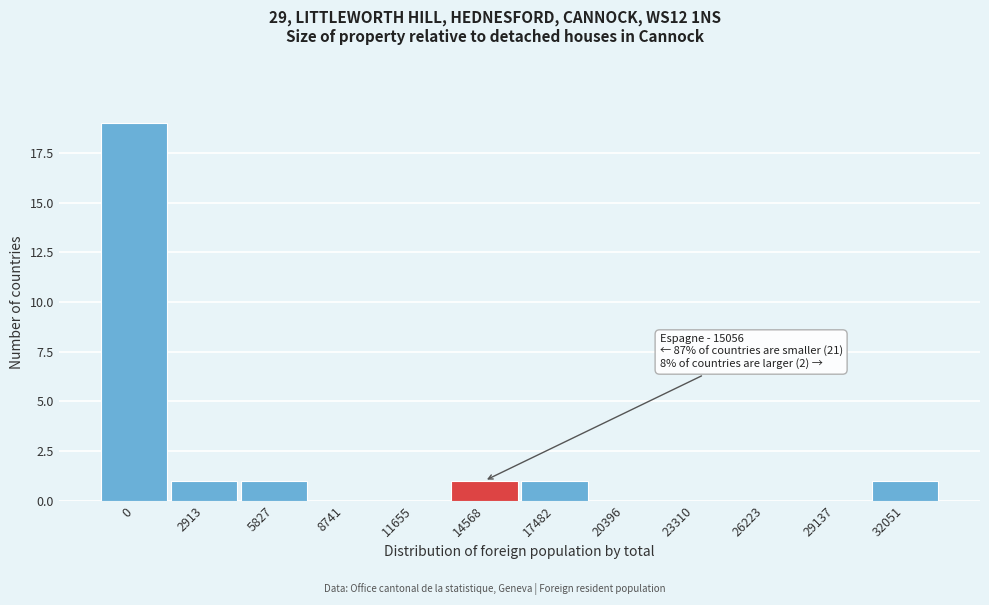

Reading right to left, what are all the values shown in this chart?

32051=1	29137=0	26223=0	23310=0	20396=0	17482=1	14568=1	11655=0	8741=0	5827=1	2913=1	0=19